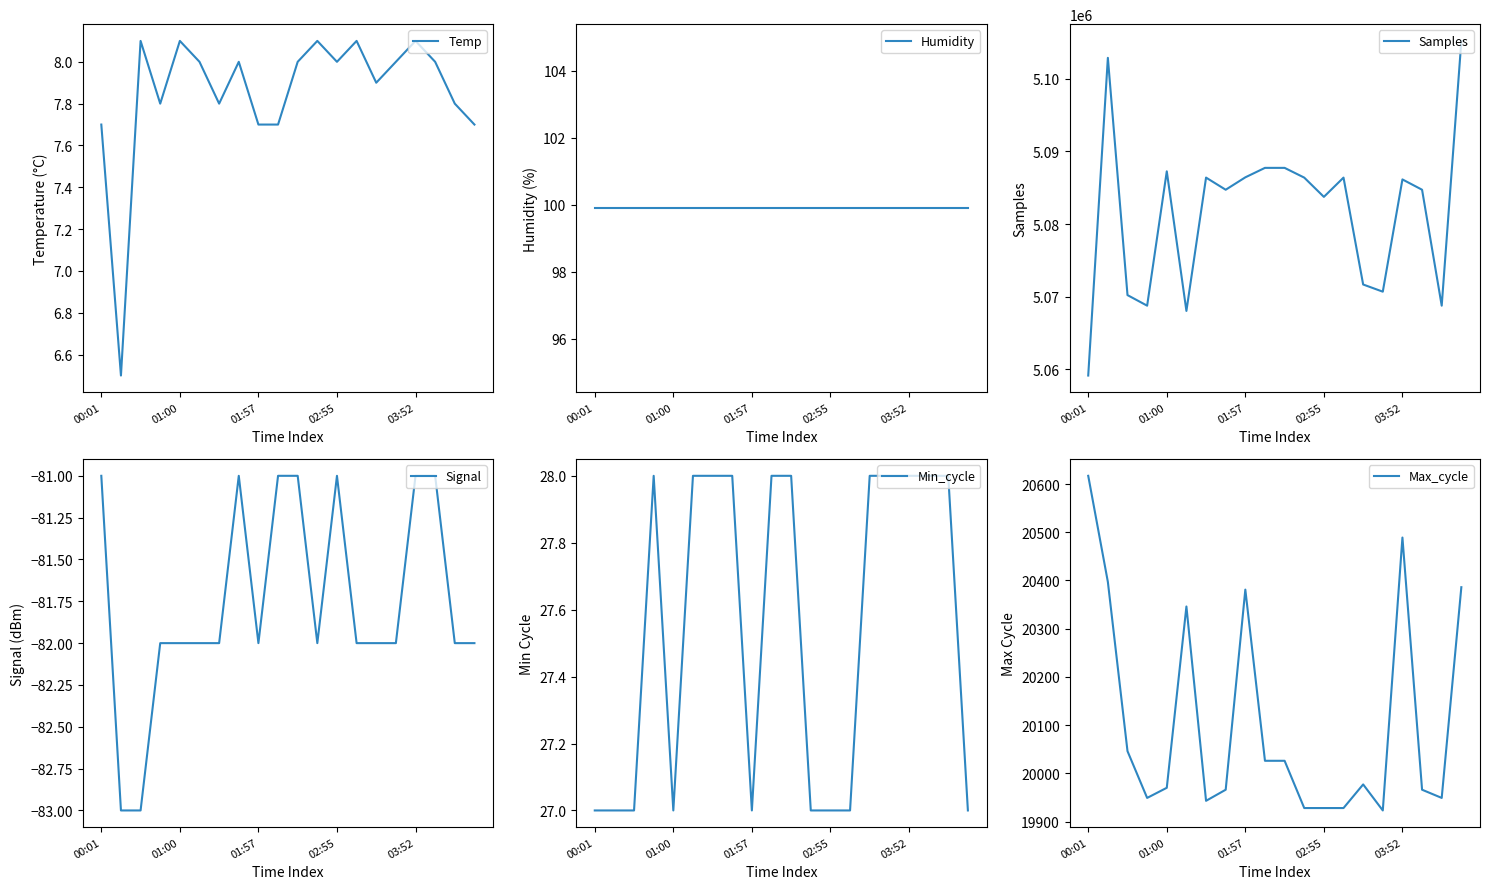

True or false: Max_cycle has more than 0 points higher than both neighbors.

True